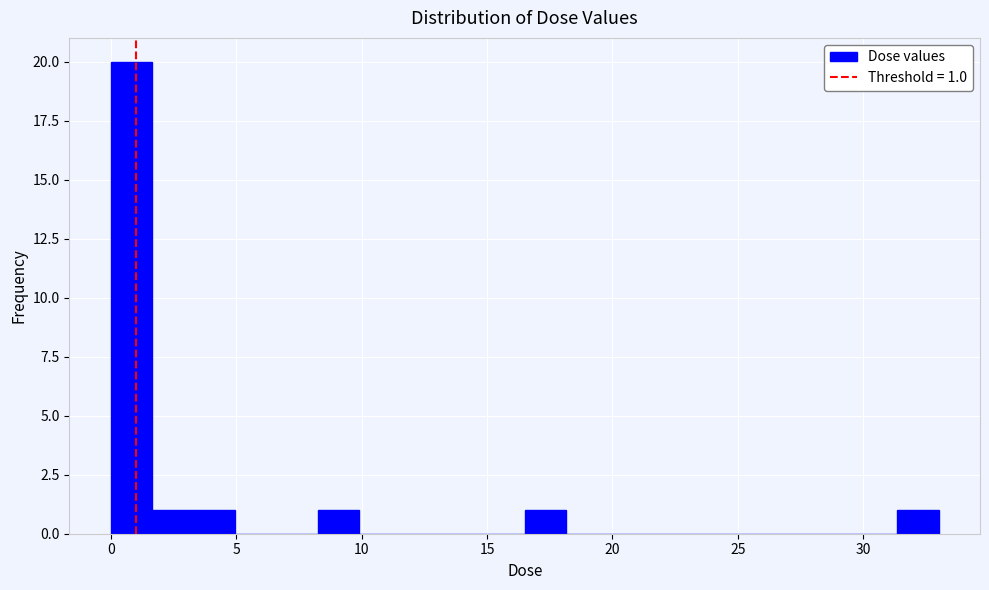

Read against the x-axis, roughly where is the centre of the tallest bar?

1.0